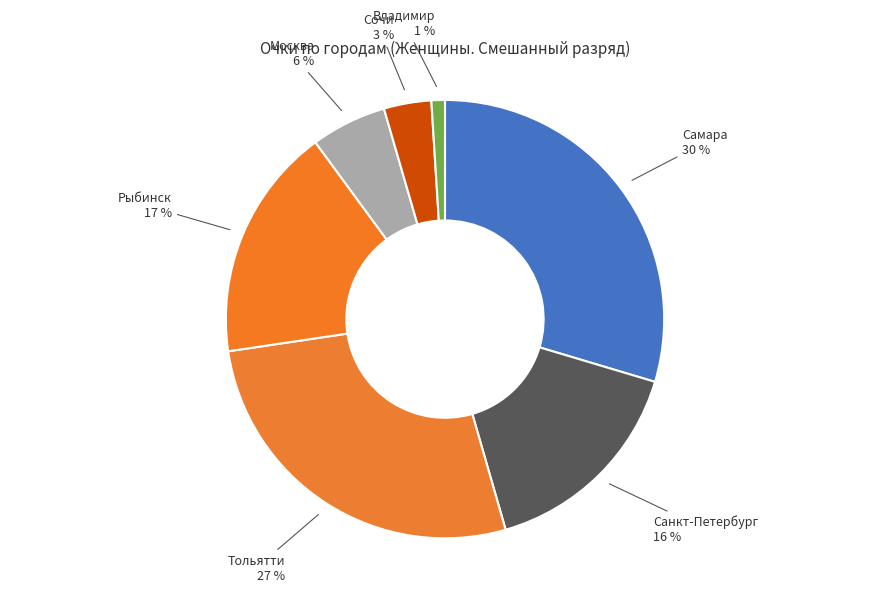

Rank the categories by value from highest to lowest.

Самара, Тольятти, Рыбинск, Санкт-Петербург, Москва, Сочи, Владимир